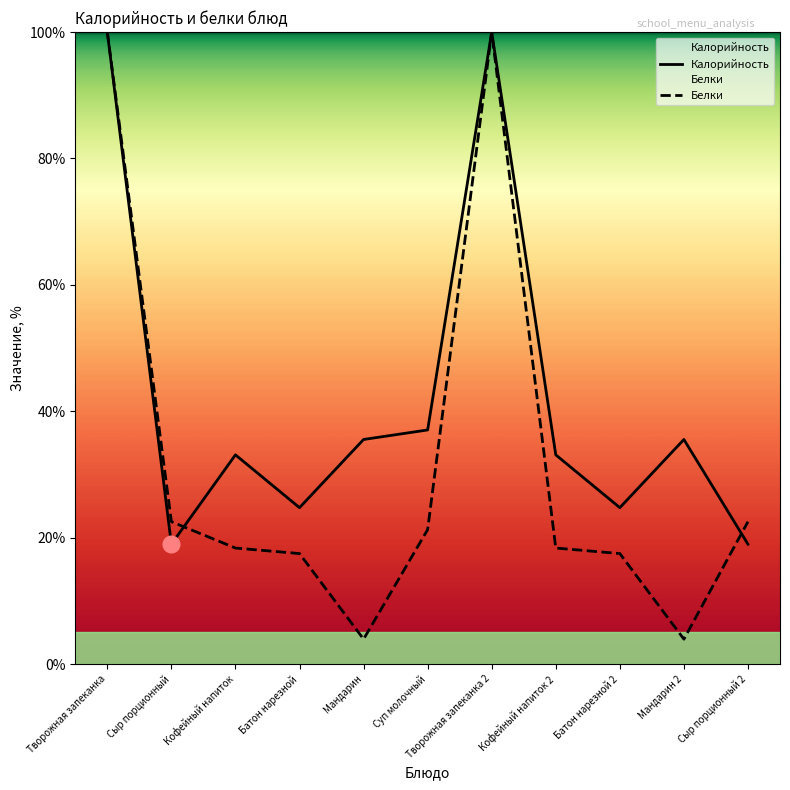

Read the Белки value at Батон нарезной 2.

17.5